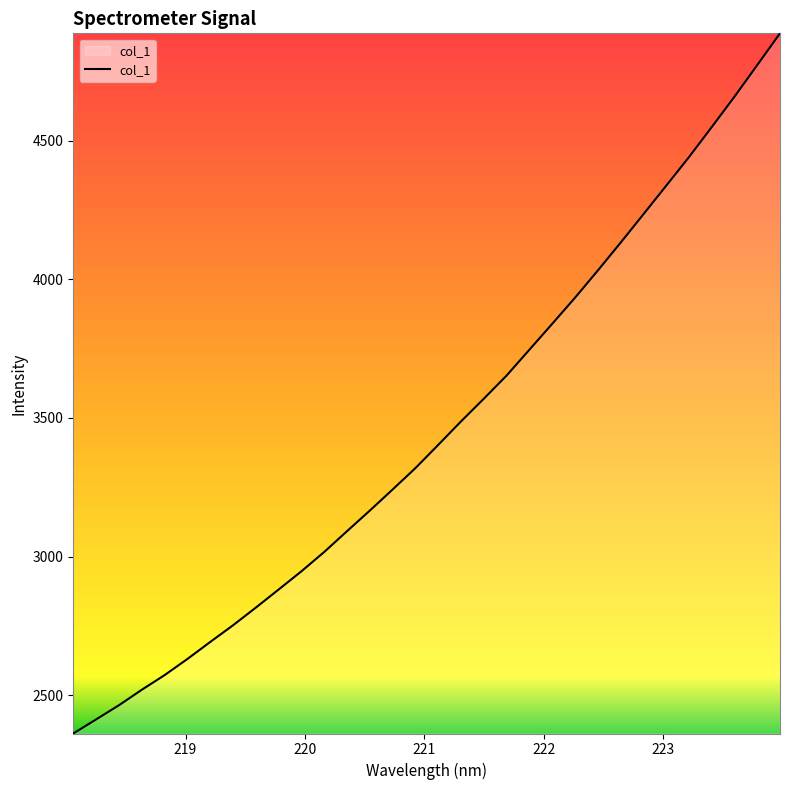

What is the maximum value shown in the chart?

4887.3